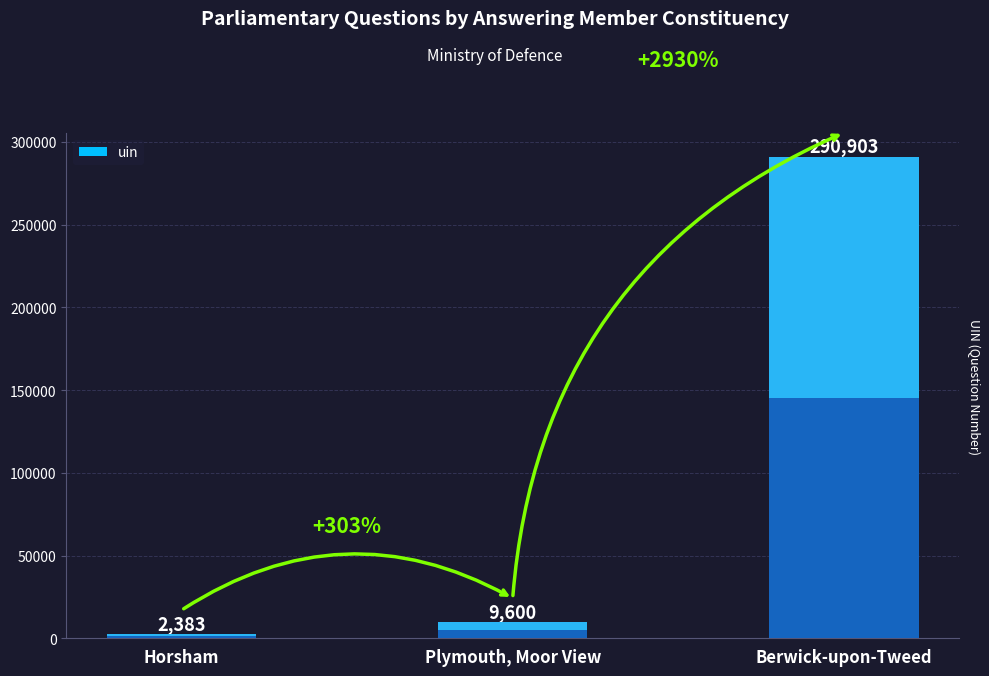

True or false: the data shows 384305 at Berwick-upon-Tweed.

False